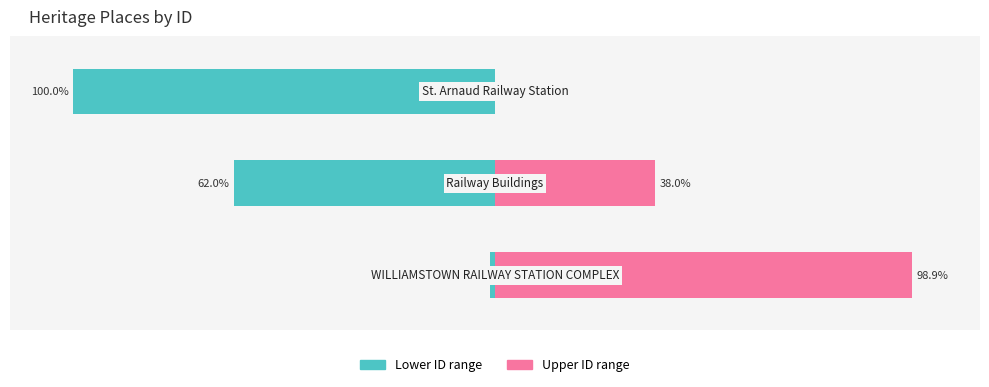

Read the Upper ID range value at 1.

38.0